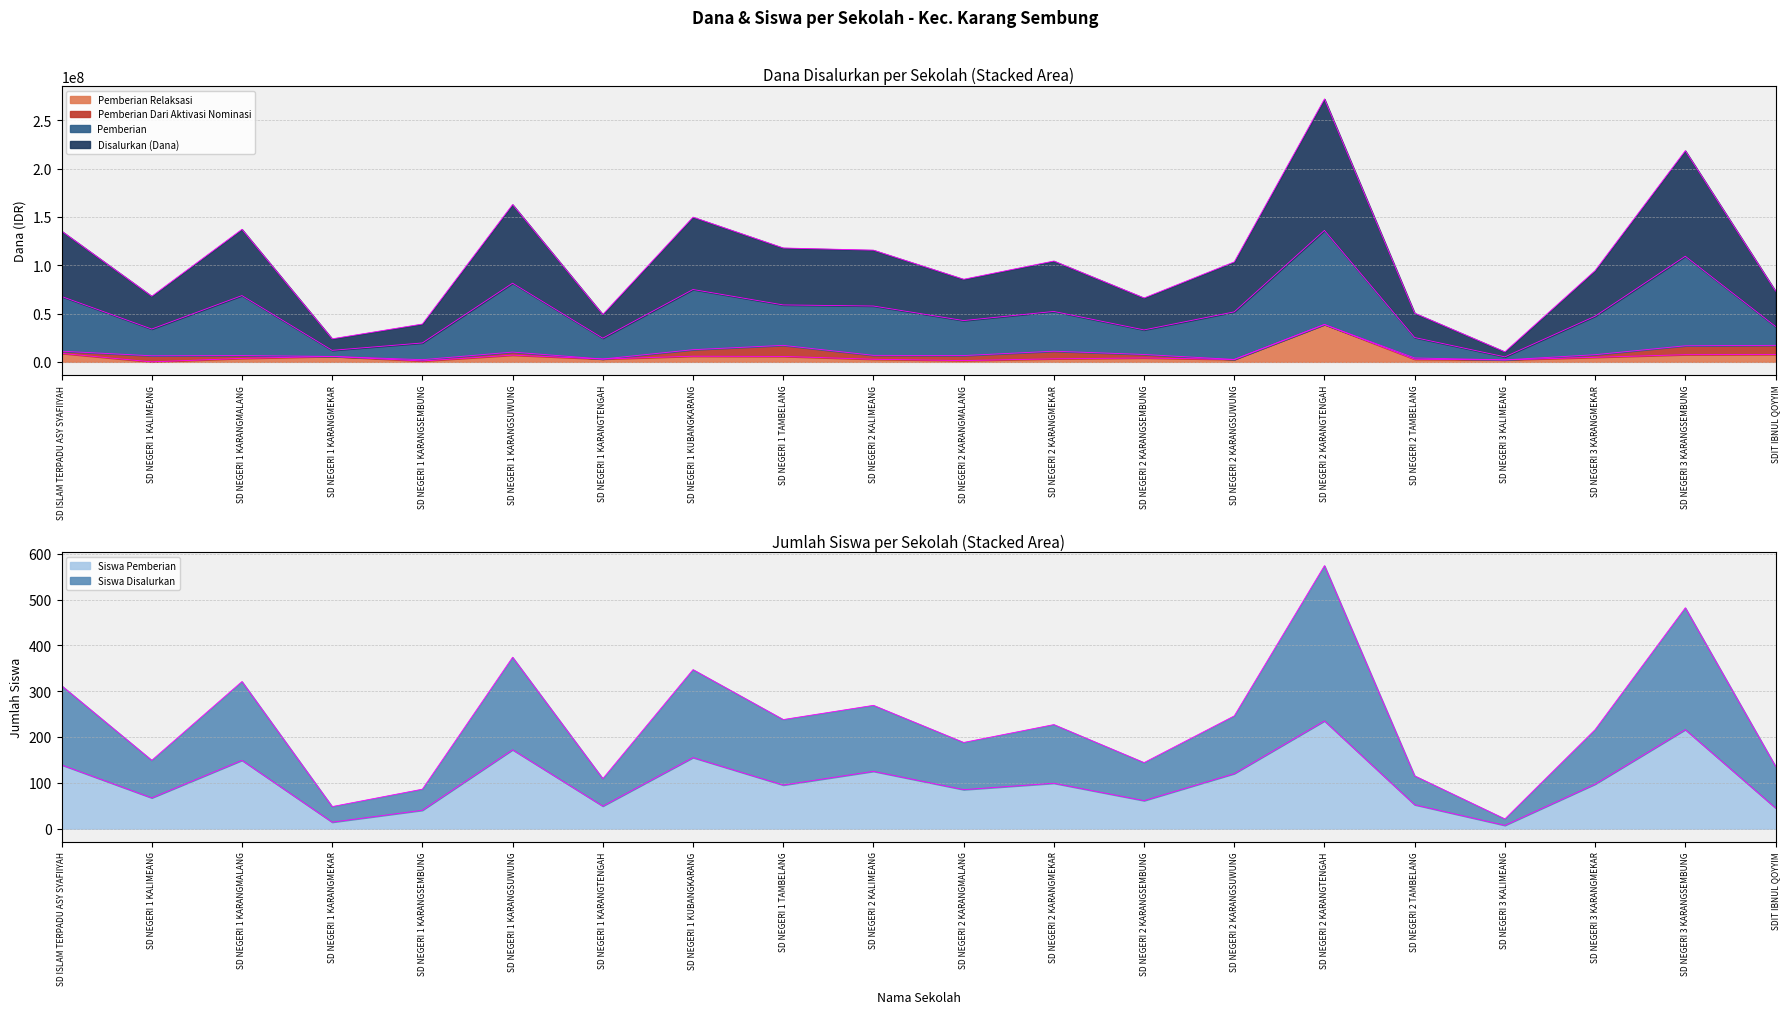

Which category has the lowest value across all series?

SD NEGERI 1 KALIMEANG